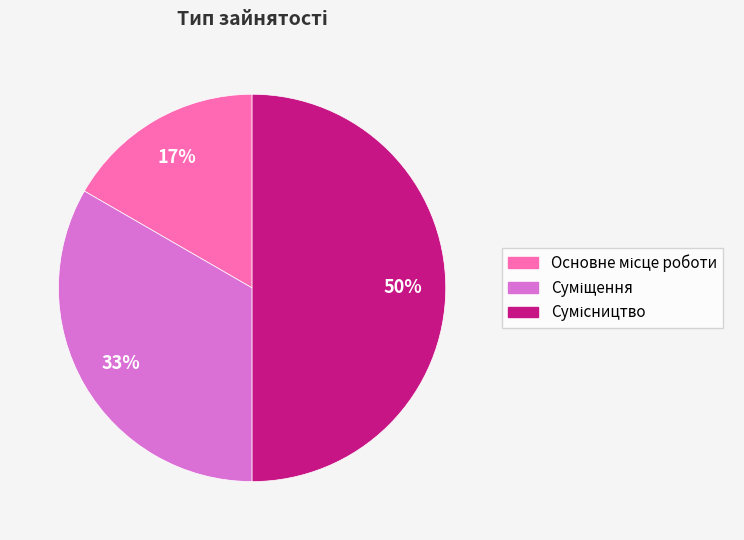

How many segments does this pie chart have?

3